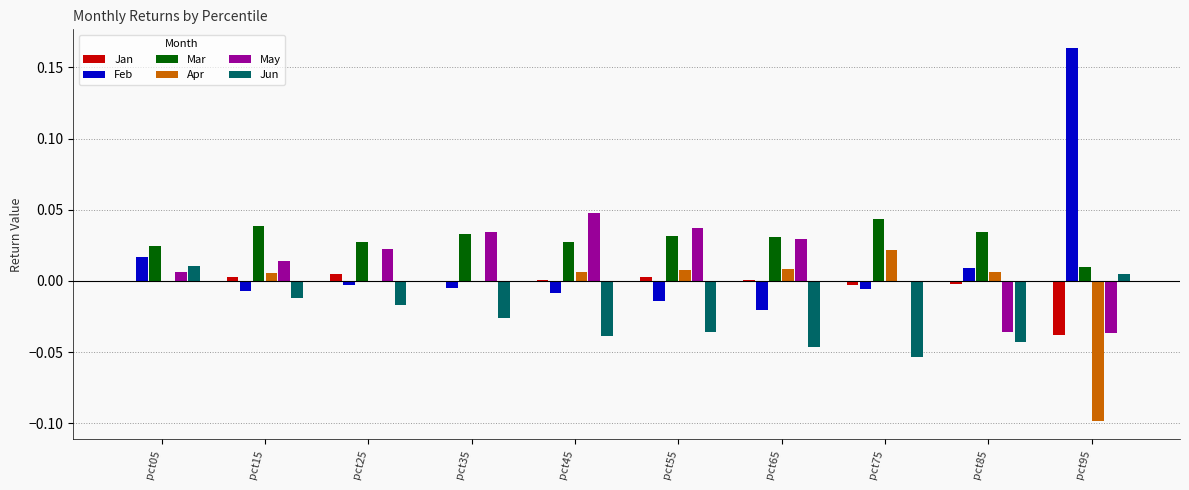

Is the value of Jan at pct25 greater than the value of Jun at pct45?

Yes